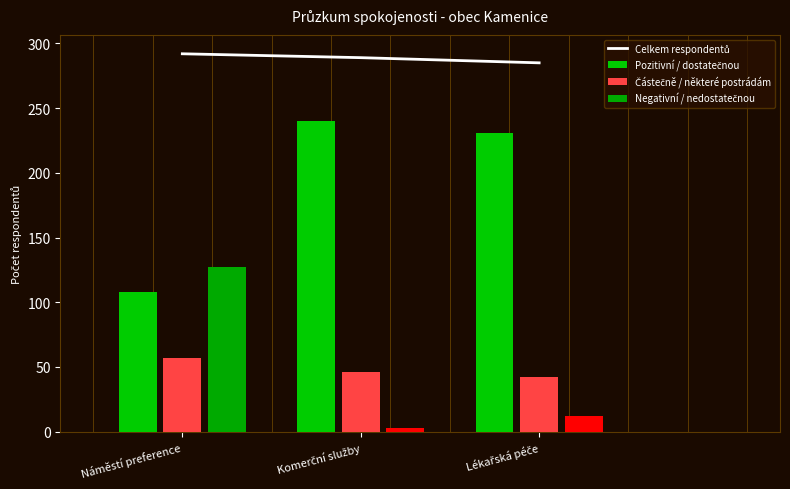

The value at Náměstí preference is 292. True or false?

True